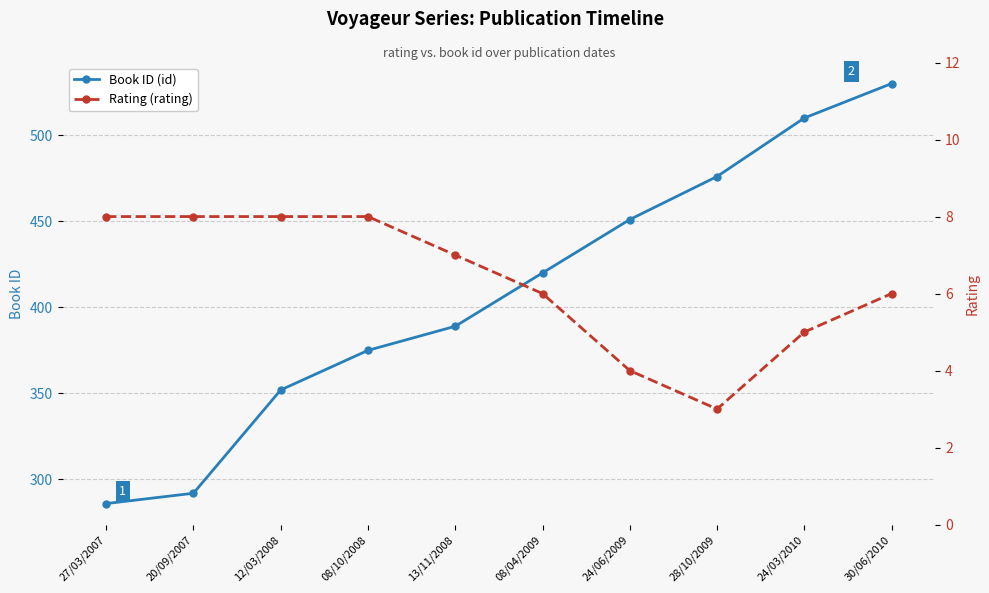

How many series are shown in this chart?

2